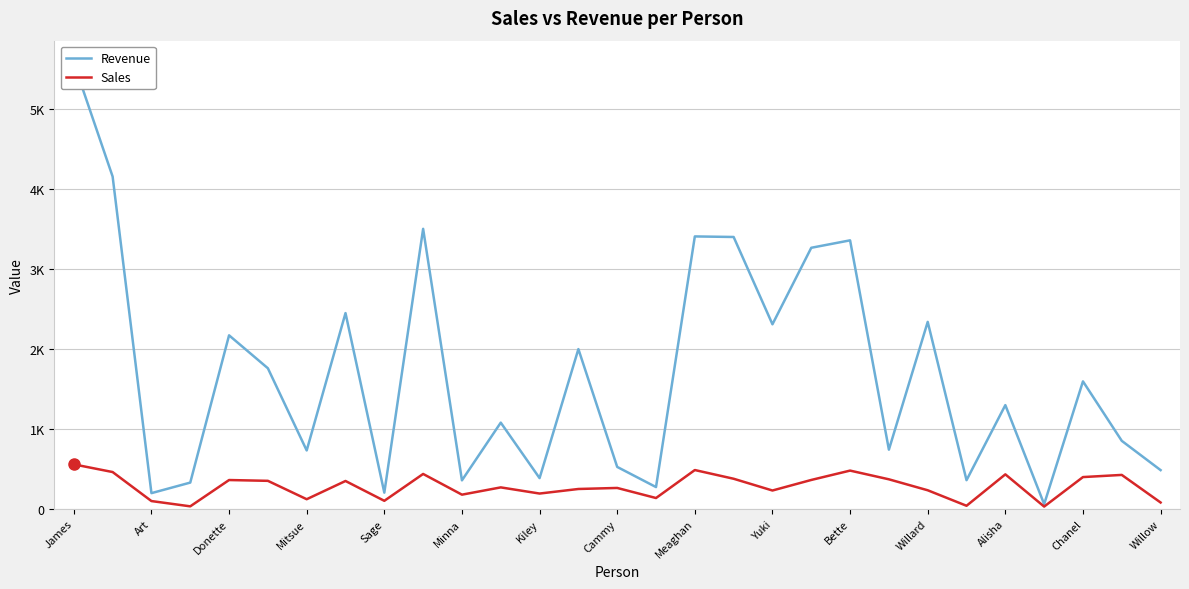

Rank the series by their maximum value, from lowest to highest.

Sales, Revenue